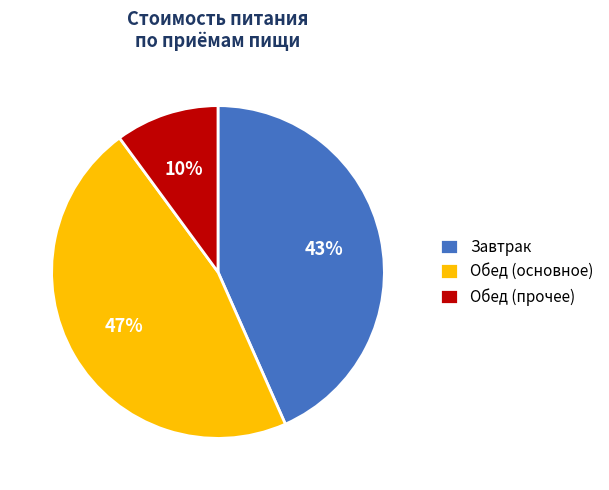

The Обед (основное) slice represents 47% of the pie. True or false?

True